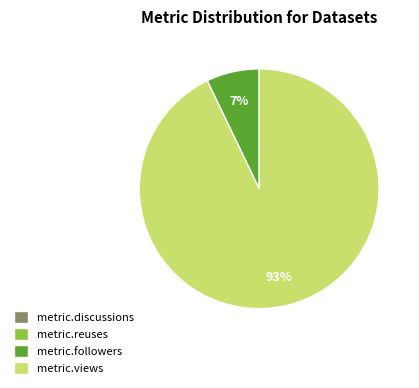

Which category accounts for the majority?

metric.views